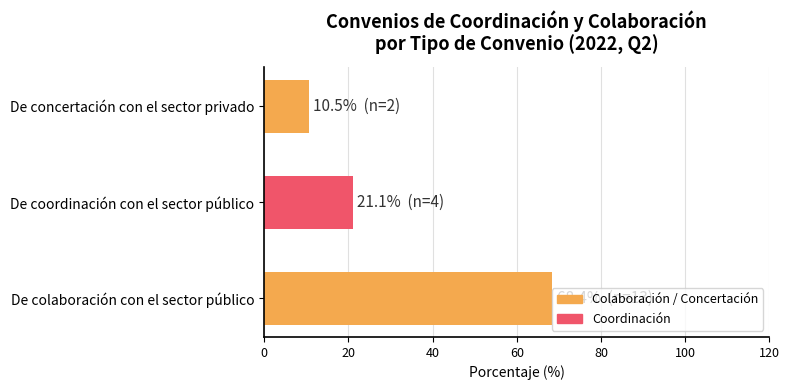

What is the minimum value shown in the chart?

10.5